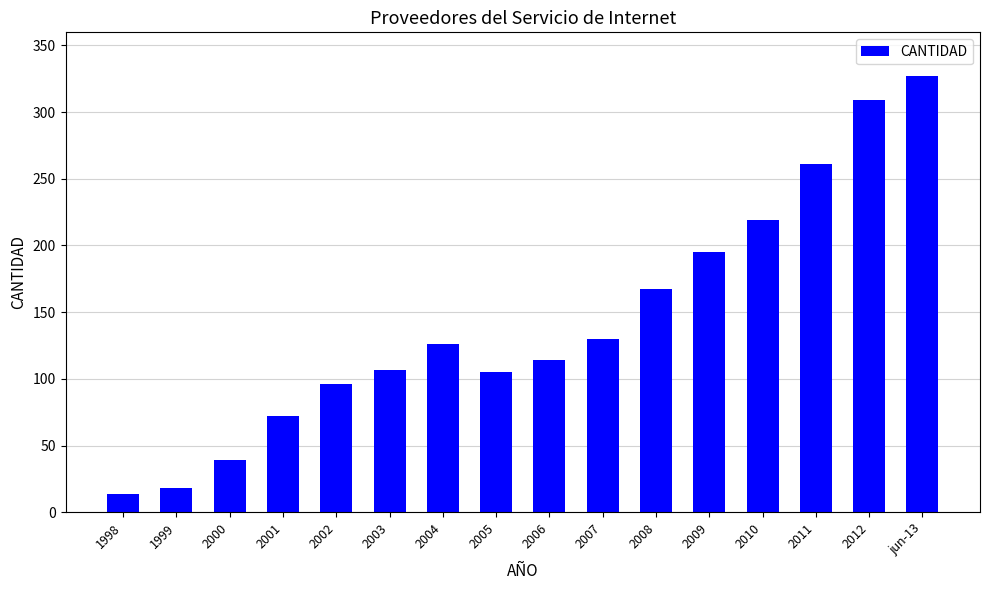

How many bars are there in total?

16